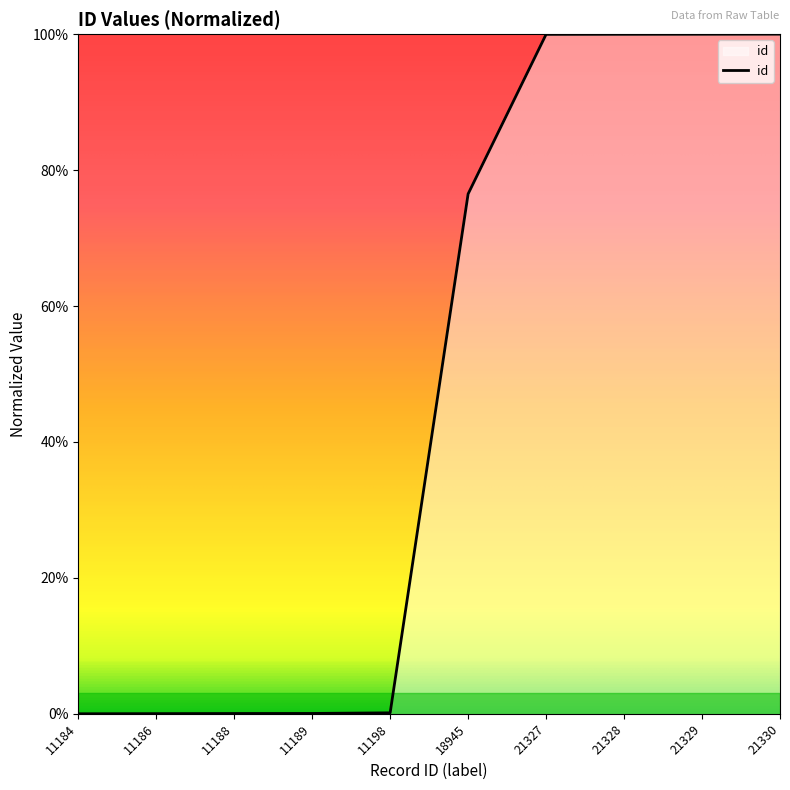

The value at 18945 is 76.5. True or false?

True